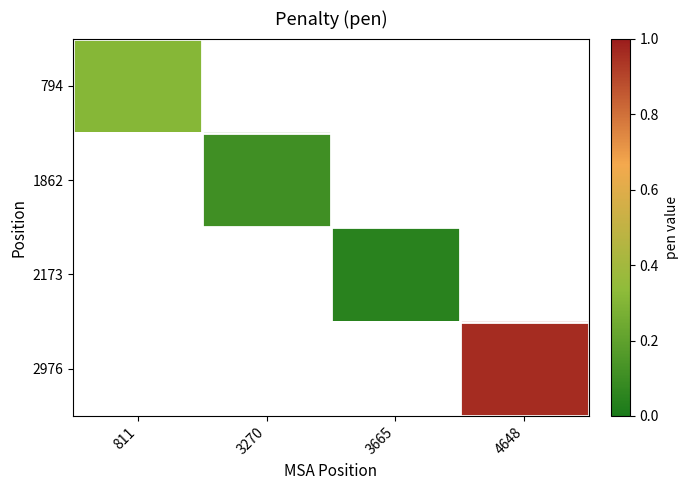

How many distinct data groups are displayed?

4